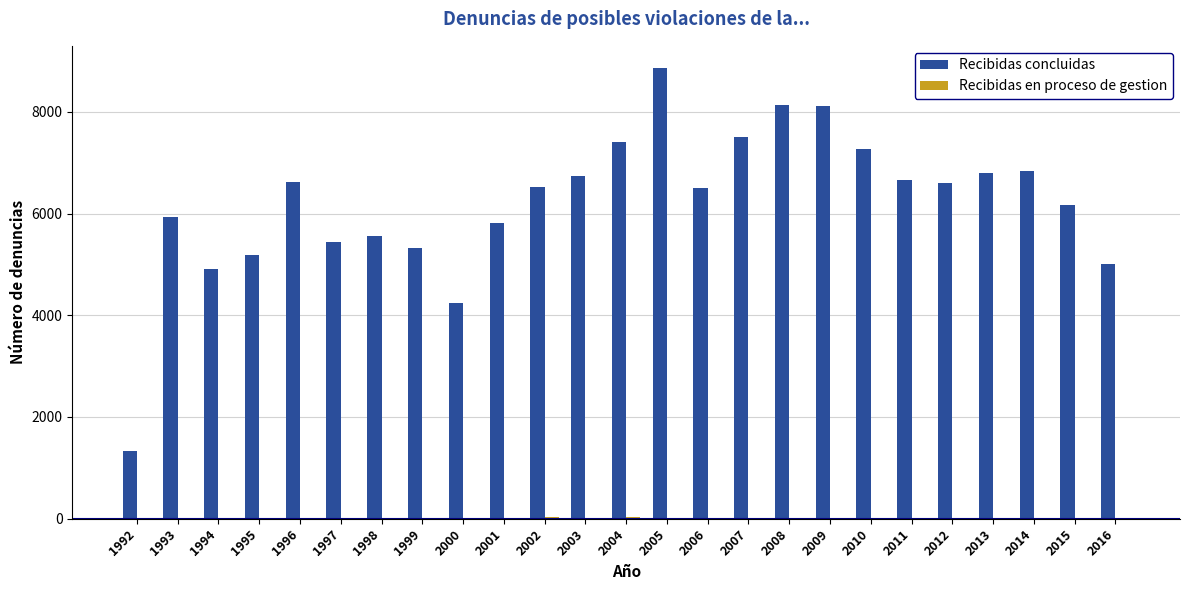

What is the sum of the Recibidas concluidas values at 2010 and 1996?

13881